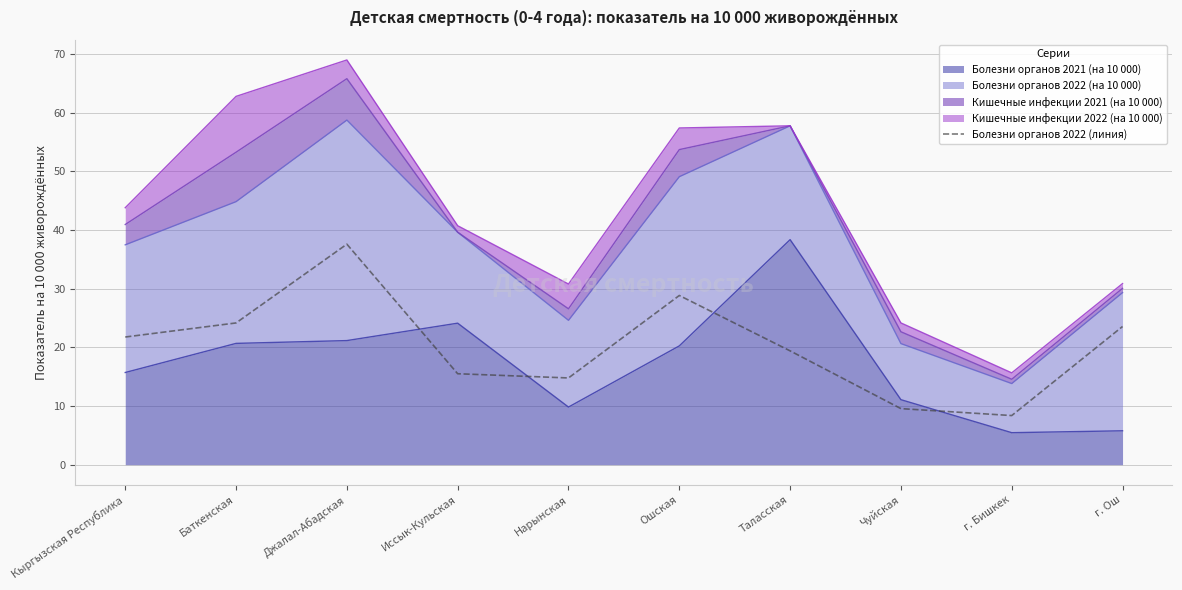

What is the difference between the second highest and second lowest values?

19.3